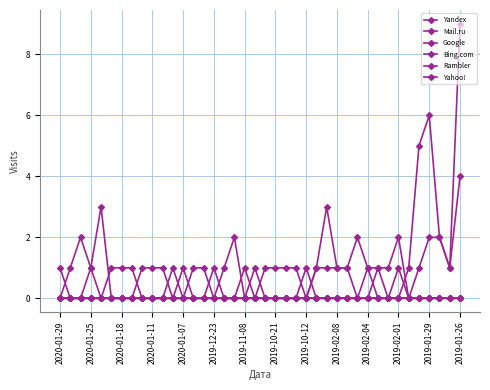

Does the chart have visible grid lines?

Yes